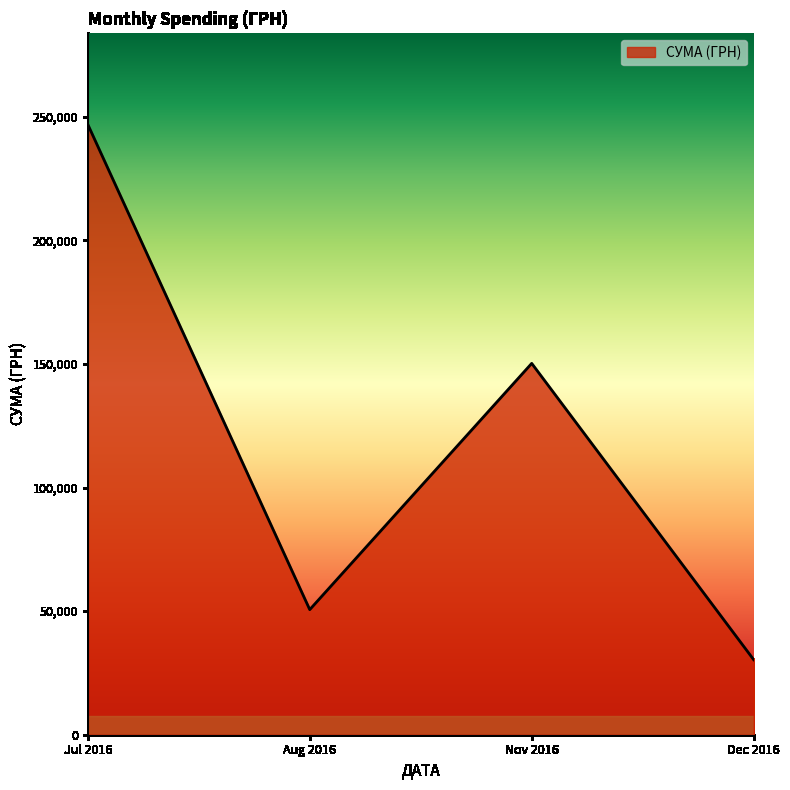

Reading left to right, transcribe all the data shown in this chart.

246906.1	50602.0	150216.7	30341.0